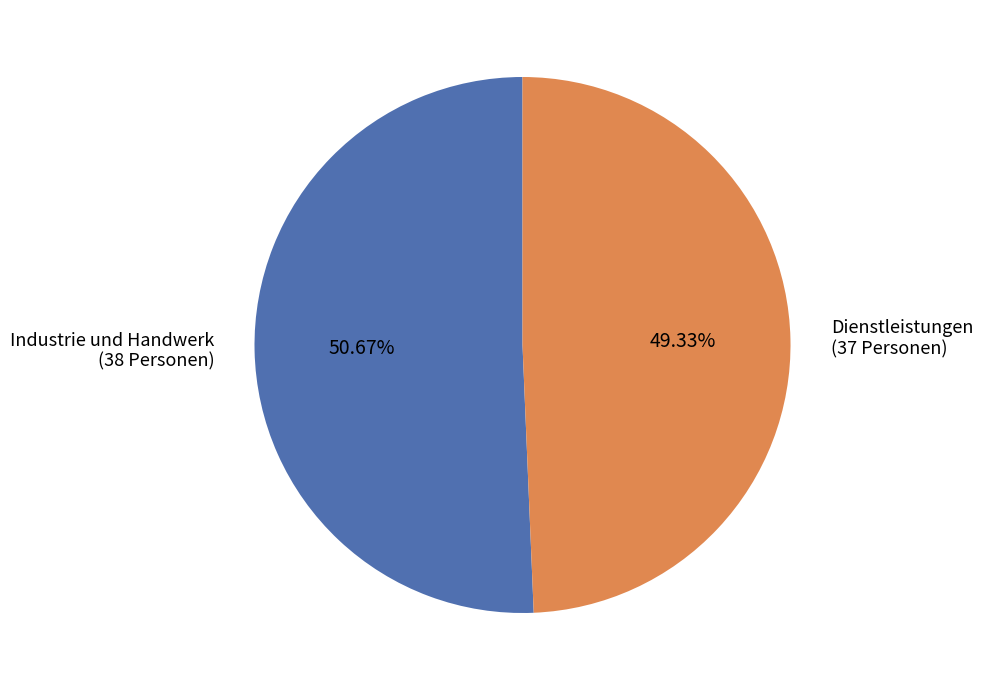

Does any single category account for the majority?

Yes